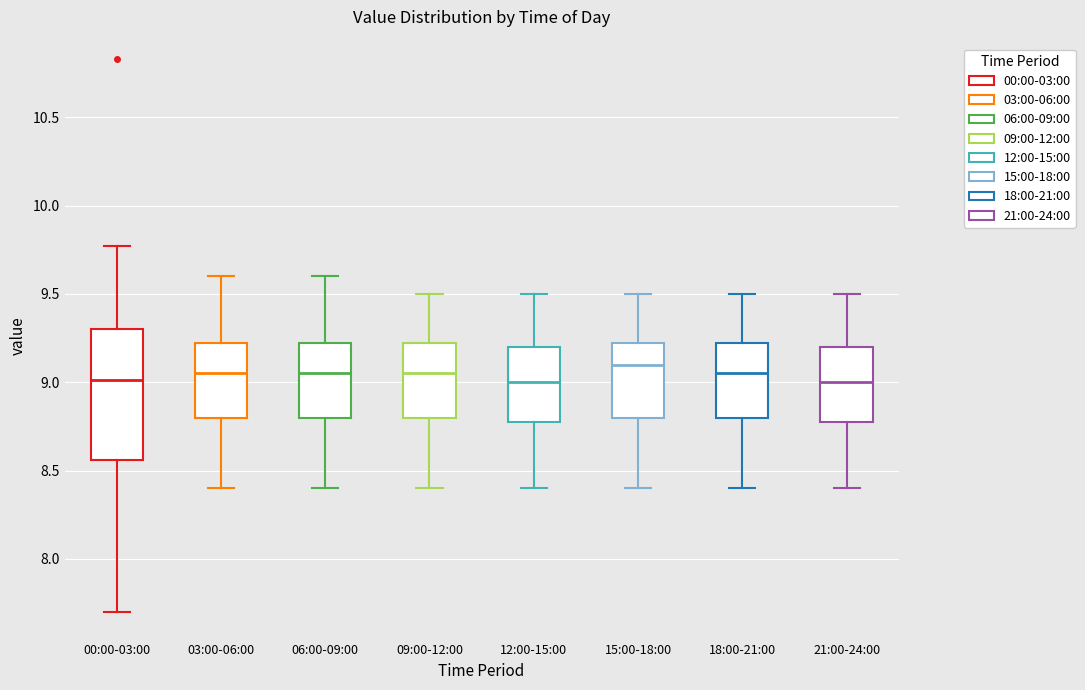

Reading left to right, read every box against the y-axis: the position of its median line, the range the box covers, and the ends of its whiskers. The values are not printed on the chart, so give them approximately, as read against the axis.

00:00-03:00: median 9.00, box 8.55 to 9.30, whiskers 7.70 to 9.75
03:00-06:00: median 9.05, box 8.80 to 9.25, whiskers 8.40 to 9.60
06:00-09:00: median 9.05, box 8.80 to 9.25, whiskers 8.40 to 9.60
09:00-12:00: median 9.05, box 8.80 to 9.25, whiskers 8.40 to 9.50
12:00-15:00: median 9.00, box 8.80 to 9.20, whiskers 8.40 to 9.50
15:00-18:00: median 9.10, box 8.80 to 9.25, whiskers 8.40 to 9.50
18:00-21:00: median 9.05, box 8.80 to 9.25, whiskers 8.40 to 9.50
21:00-24:00: median 9.00, box 8.80 to 9.20, whiskers 8.40 to 9.50